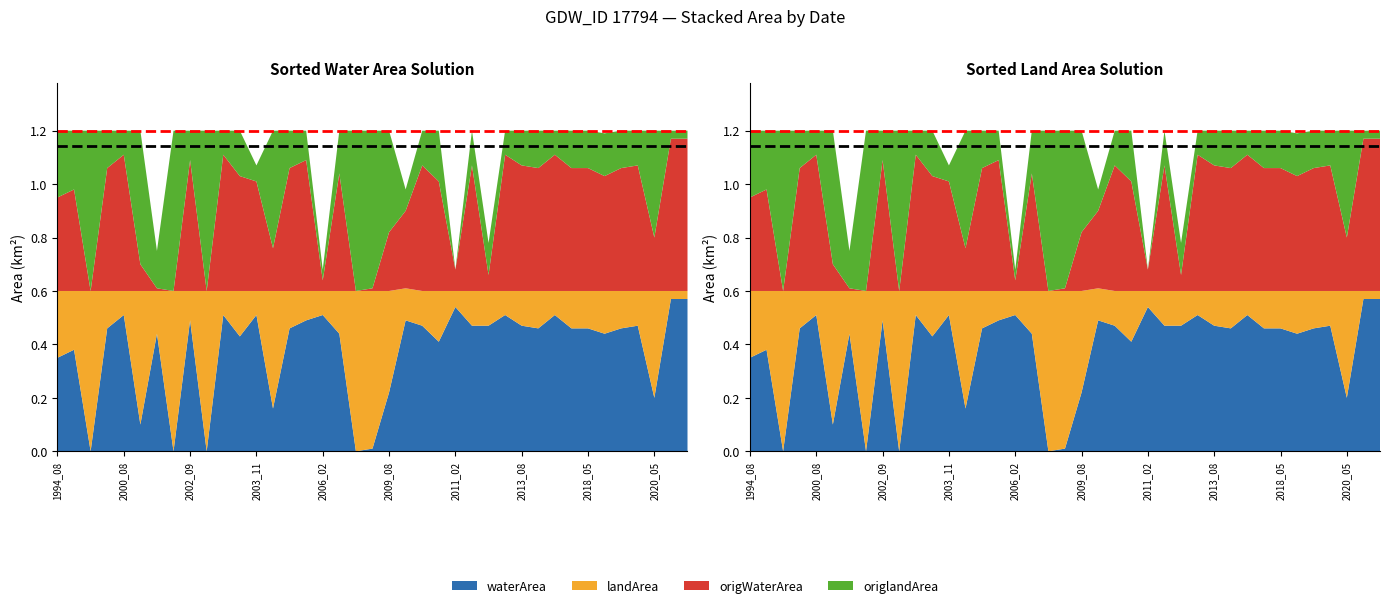

Reading left to right, extract all data points from this chart.

Mean total: 1.1	1.1
Max total: 1.2	1.2